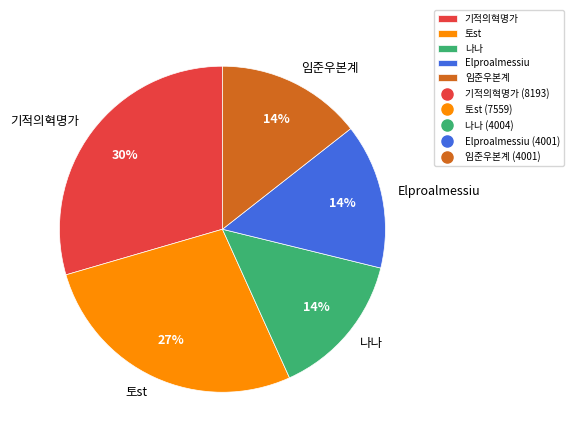

Which category has the biggest portion of the pie?

기적의혁명가